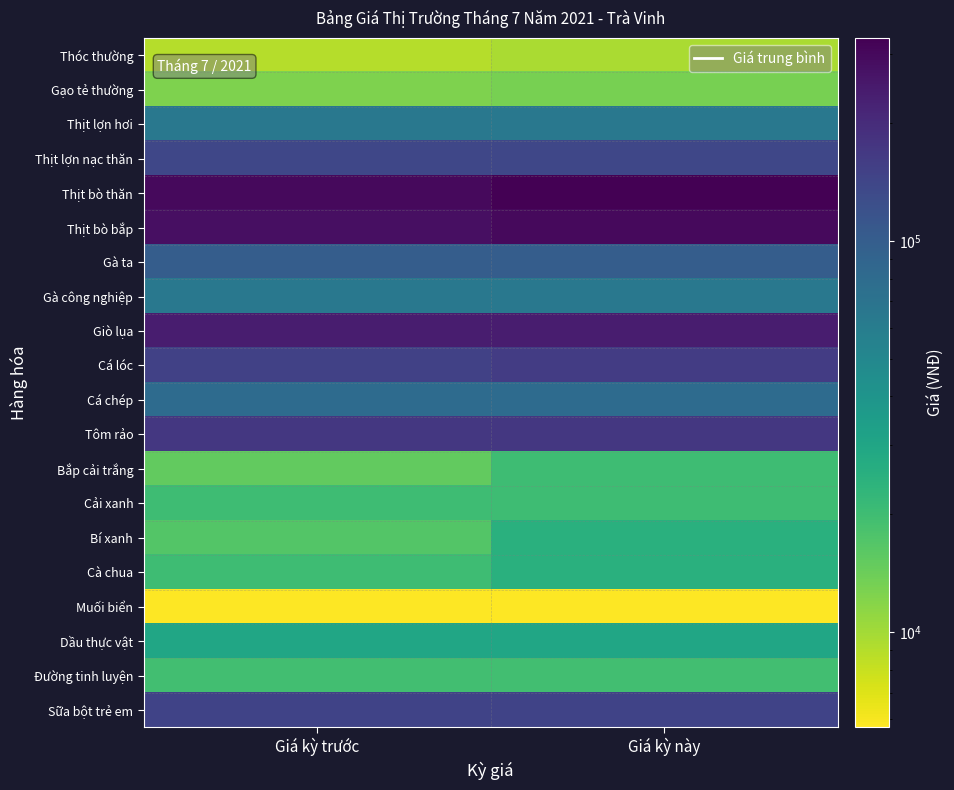

What is the difference between the highest and lowest values at Giá kỳ này?

324300